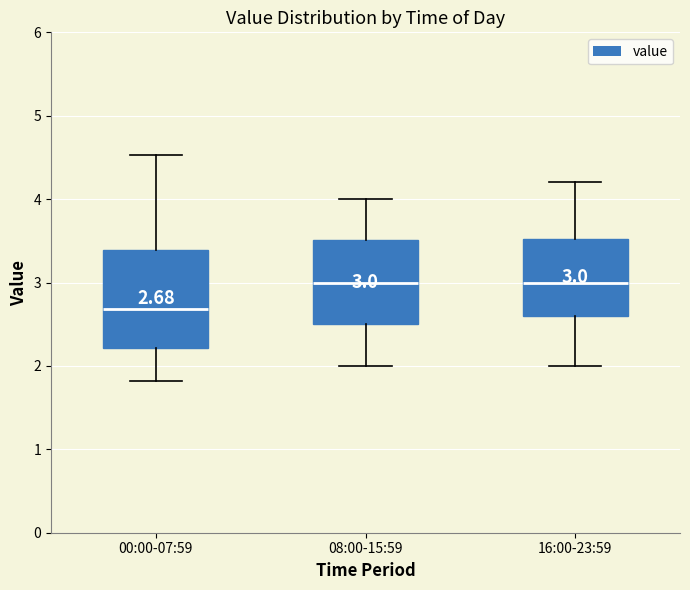

Which box's median line is the lowest?

00:00-07:59